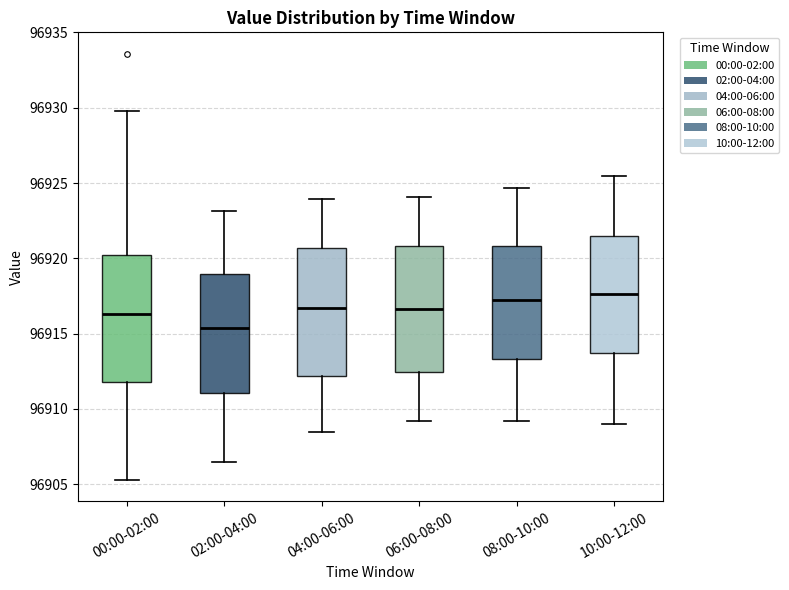

Where does the lower whisker of the box for 04:00-06:00 end on the y-axis? The values are not printed on the chart, so give them approximately, as read against the axis.

96908.5